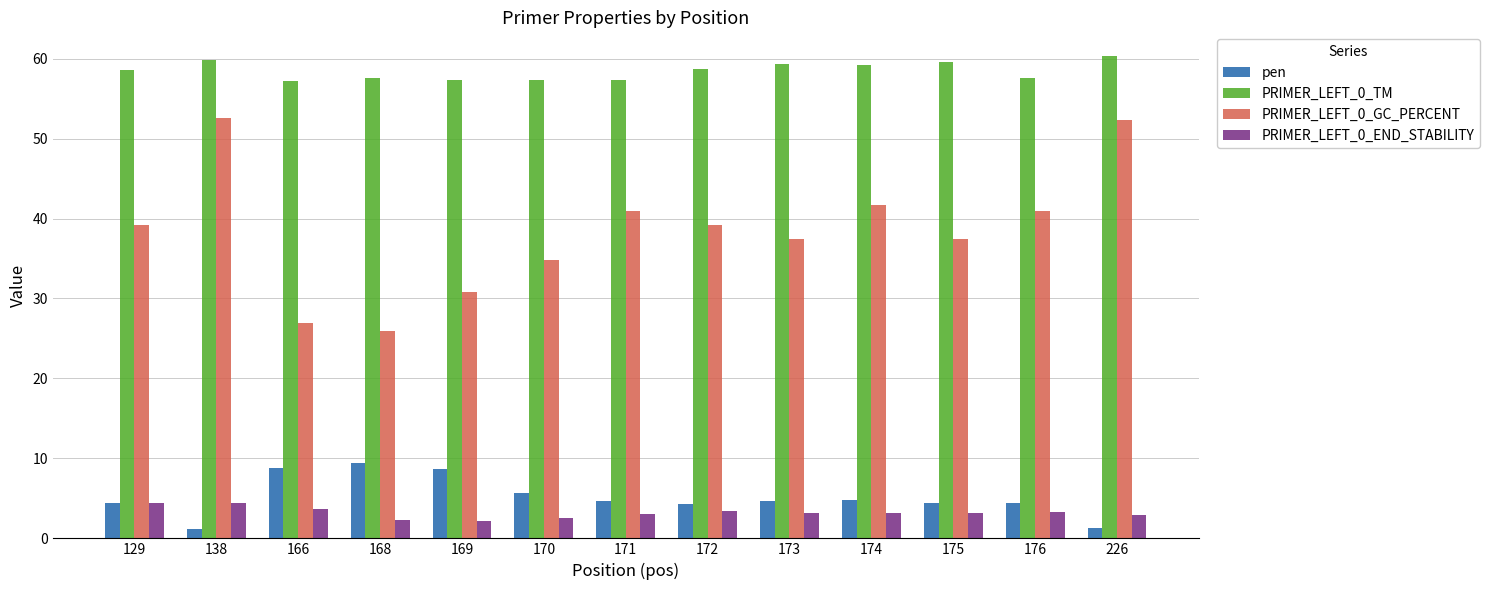

What is the total value across all series at 173?

104.7